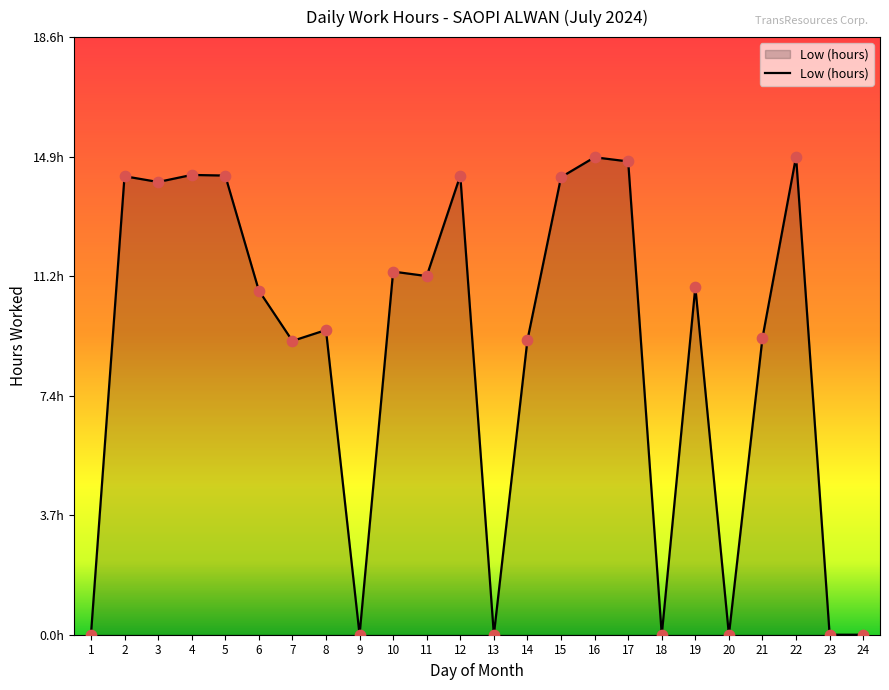

What is the change in value from 4 to 6?

-3.6